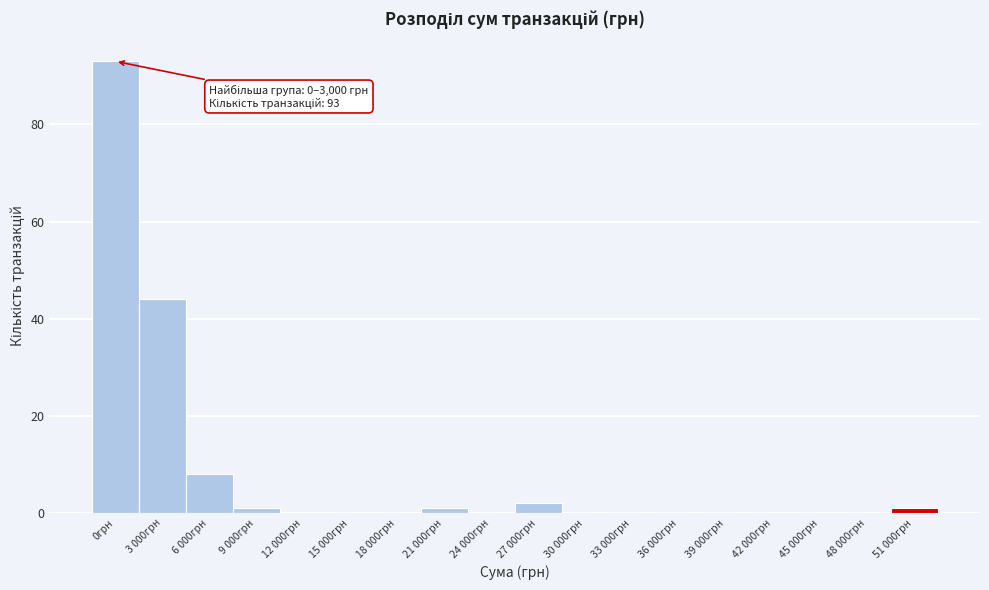

Reading left to right, extract all data points from this chart.

0грн=93	3 000грн=44	6 000грн=8	9 000грн=1	12 000грн=0	15 000грн=0	18 000грн=0	21 000грн=1	24 000грн=0	27 000грн=2	30 000грн=0	33 000грн=0	36 000грн=0	39 000грн=0	42 000грн=0	45 000грн=0	48 000грн=0	51 000грн=1